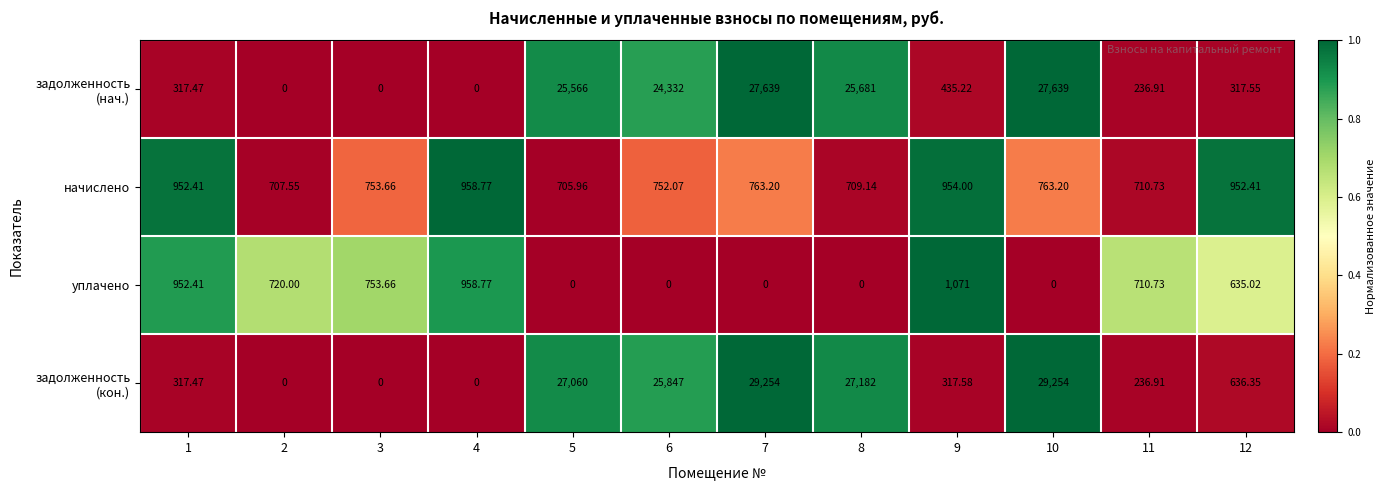

Is the value of начислено at 6 greater than the value of уплачено at 9?

No